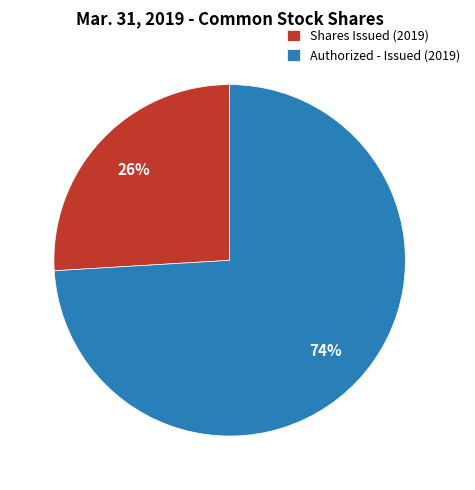

Is the sum of Shares Issued (2019) and Authorized - Issued (2019) greater than half?

Yes